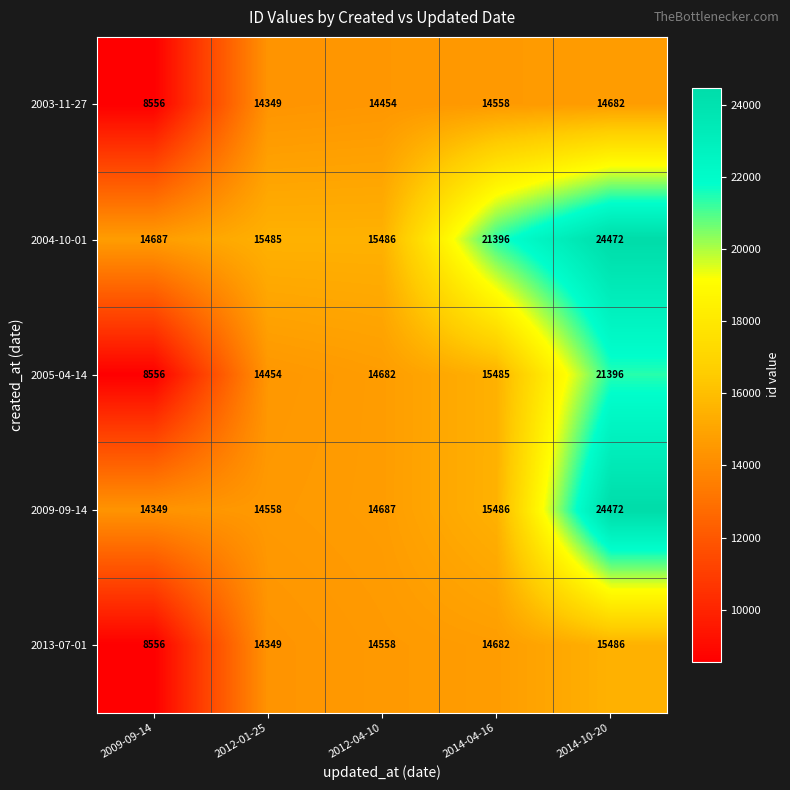

How many data points does each series have?

5